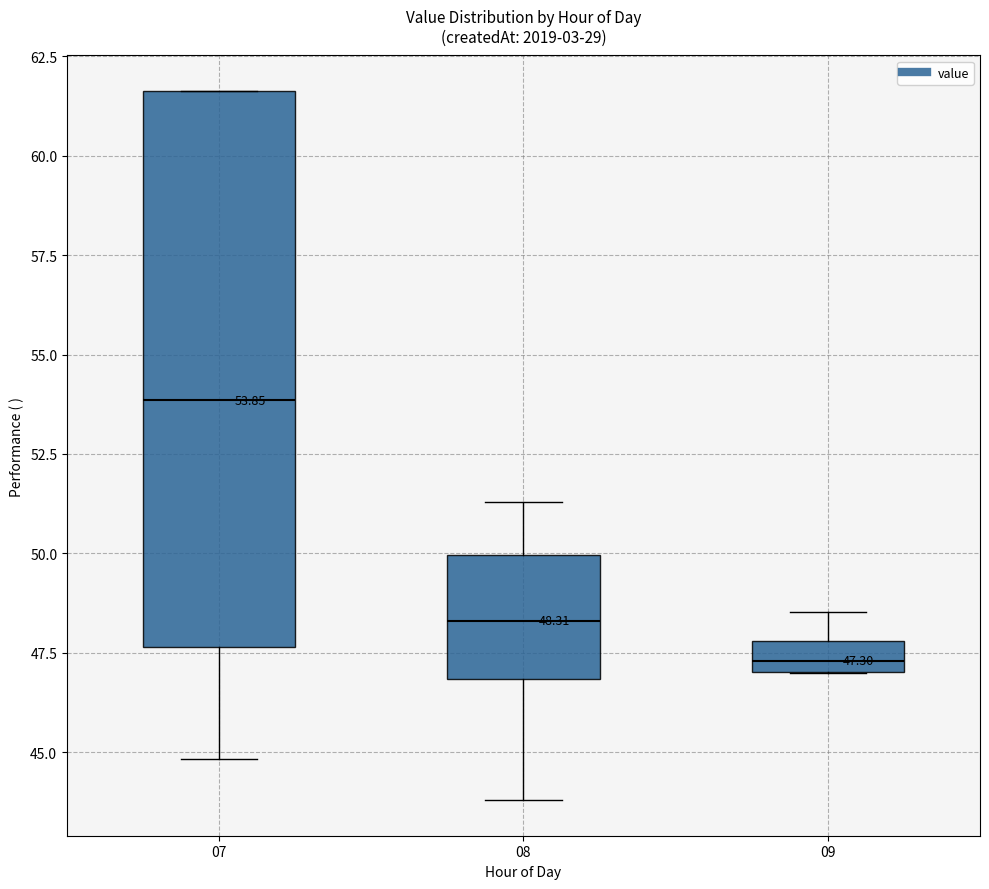

Which box's median line is the lowest?

09